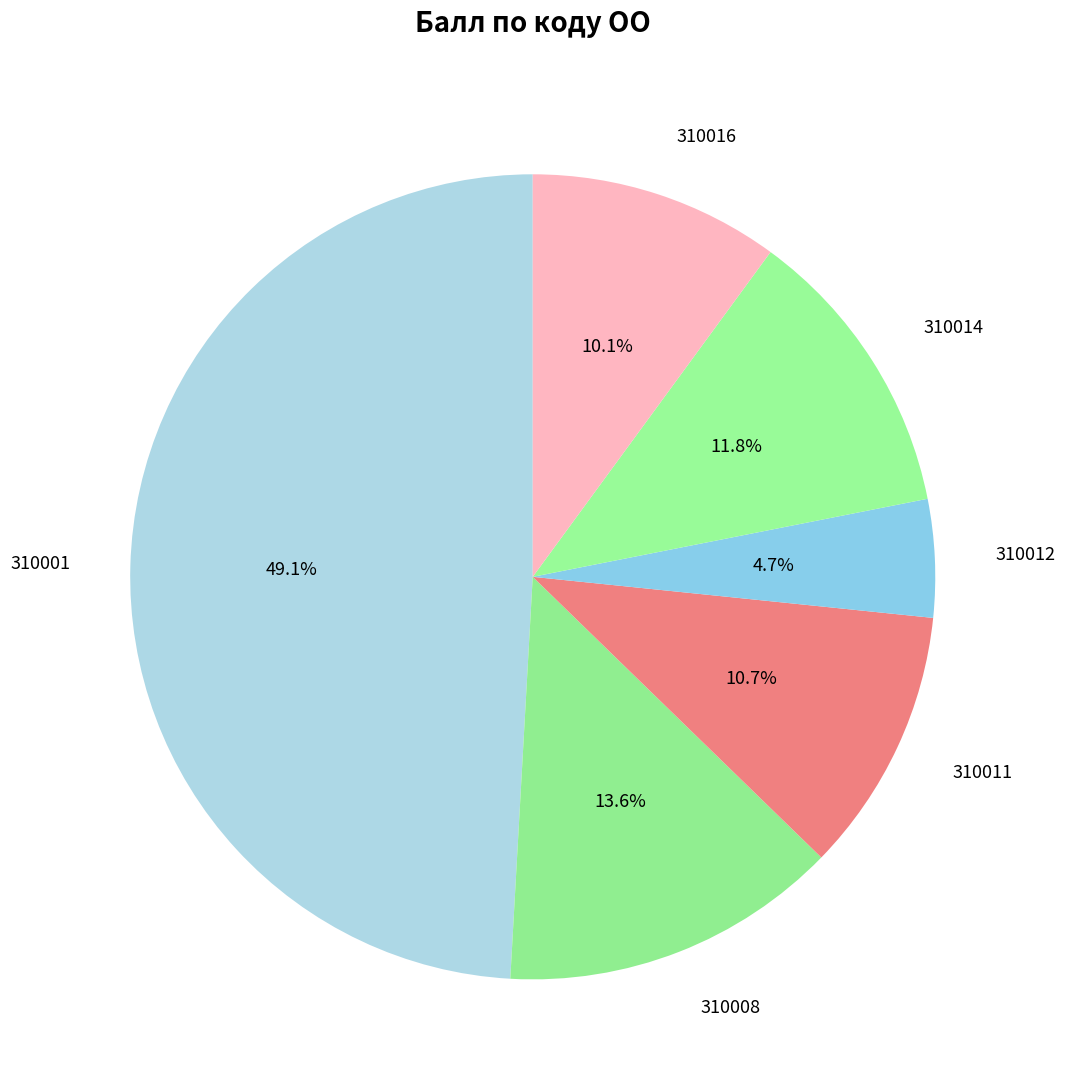

How many slices are in this pie chart?

6